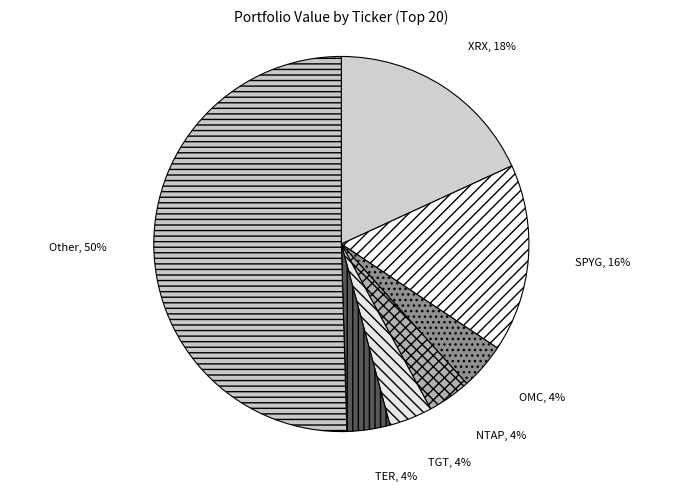

Which has a higher value, SPYG or XRX?

XRX